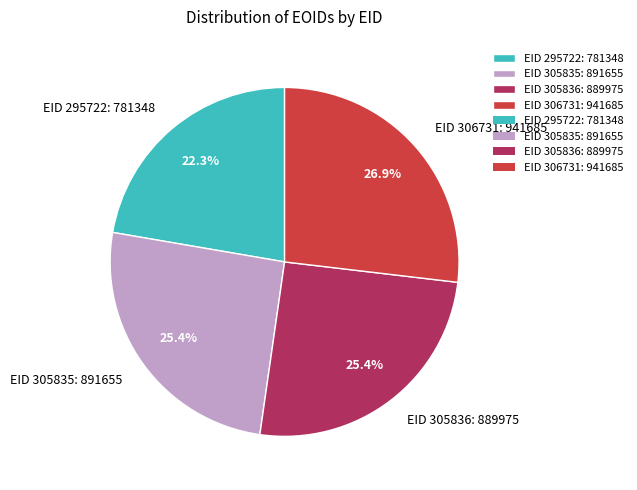

Is it true that EID 306731 is 27% of the pie?

True